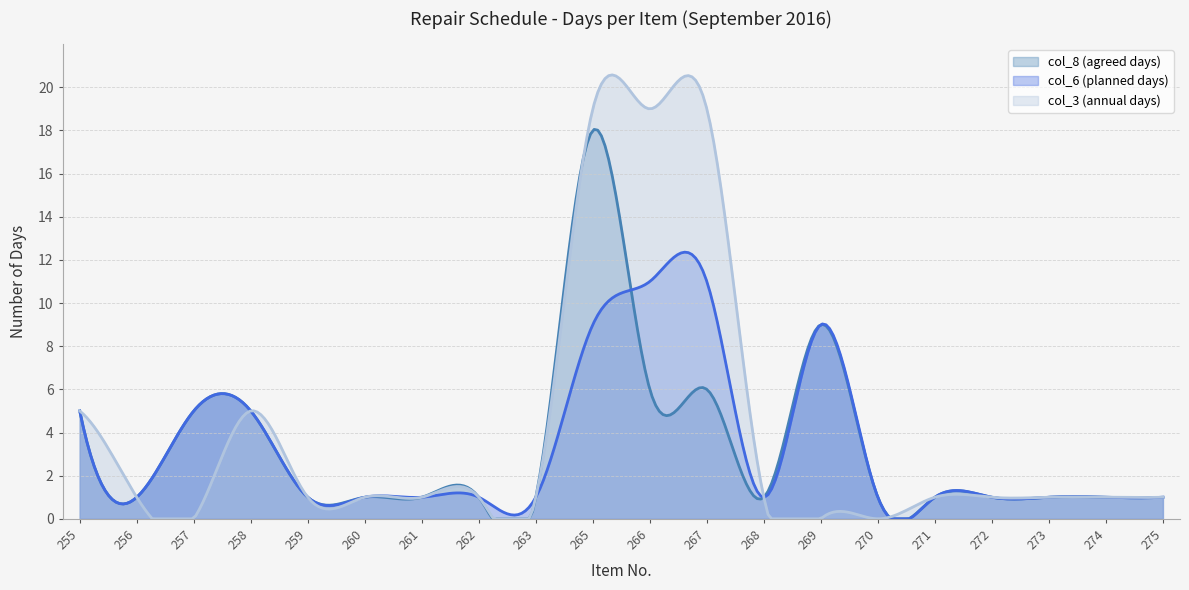

Reading right to left, what are all the values shown in this chart?

col_8 (agreed days): 1	1	1	1	1	1	9	1	6	6	18	1	1	1	1	1	5	5	1	5
col_6 (planned days): 1	1	1	1	1	1	9	1	11	11	9	1	1	1	1	1	5	5	1	5
col_3 (annual days): 1	1	1	1	1	0	0	1	19	19	19	1	1	1	1	1	5	0	1	5